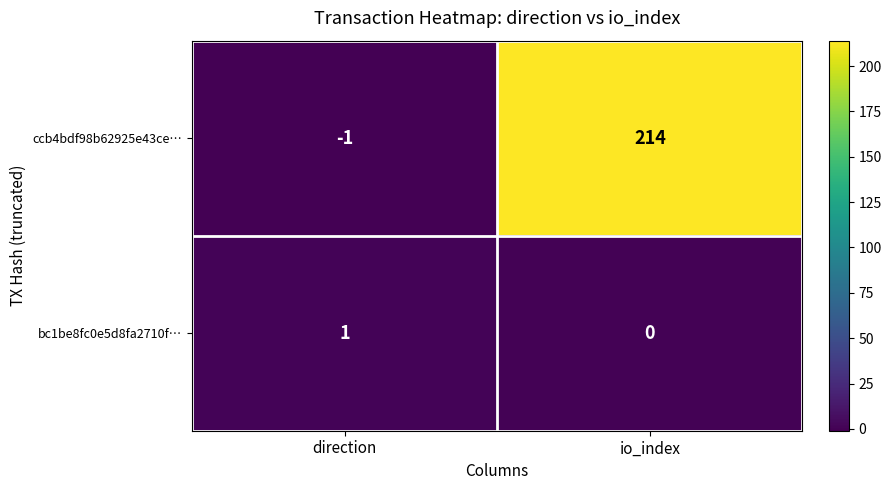

Where is ccb4bdf98b62925e43ce… nearest to the value 106?

direction